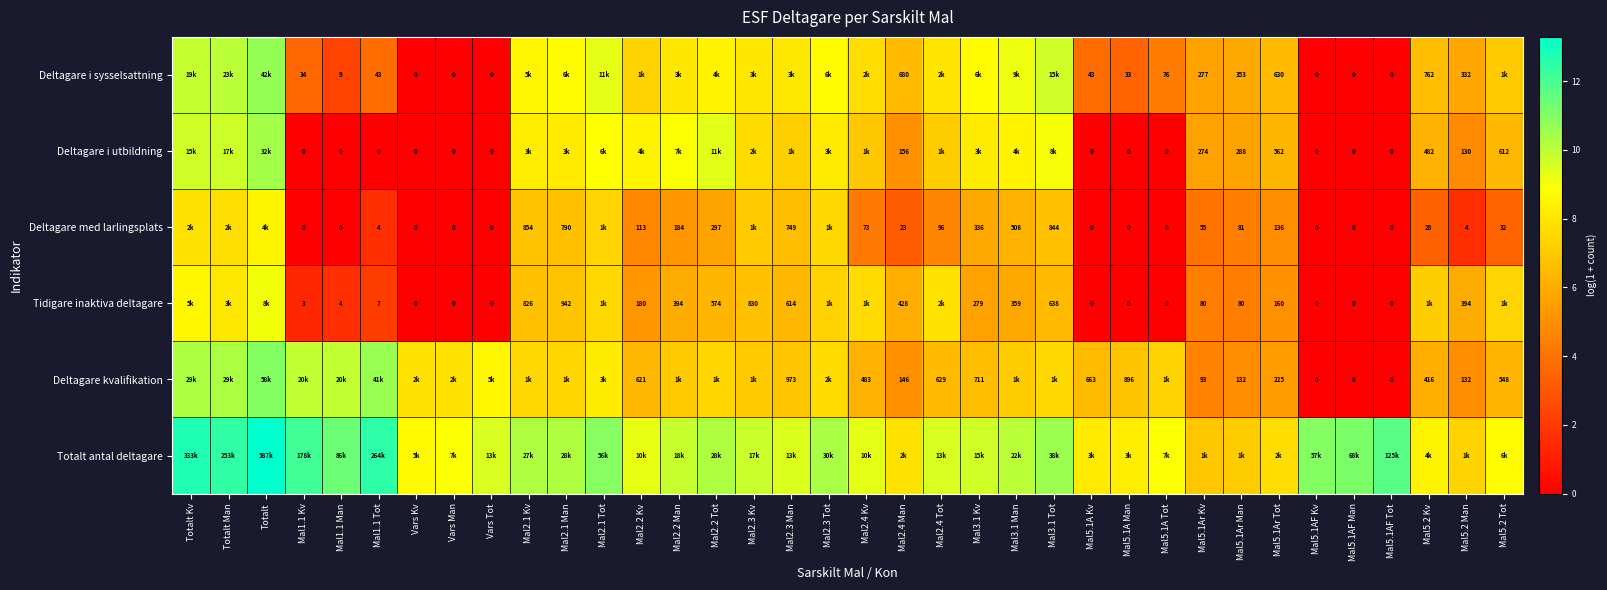

Is the value of Tidigare inaktiva deltagare at Mal2.4 Man greater than the value of Deltagare i utbildning at Mal2.4 Man?

Yes